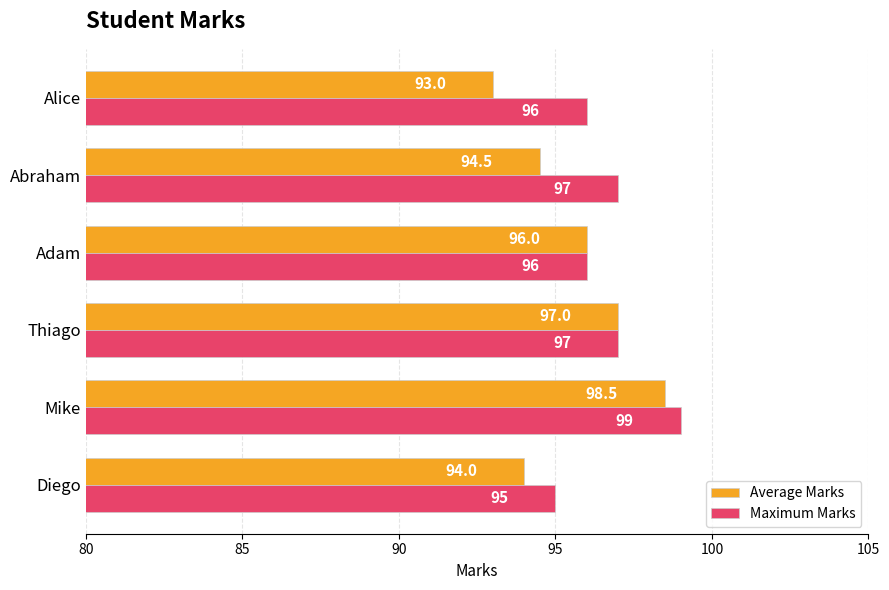

What is the difference between the maximum and minimum values in the Maximum Marks series?

4.0